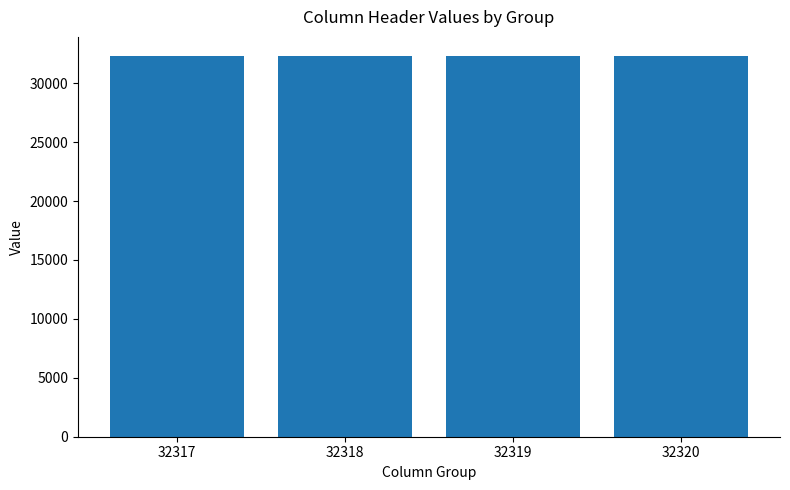

What is the difference between the maximum and minimum values?

3